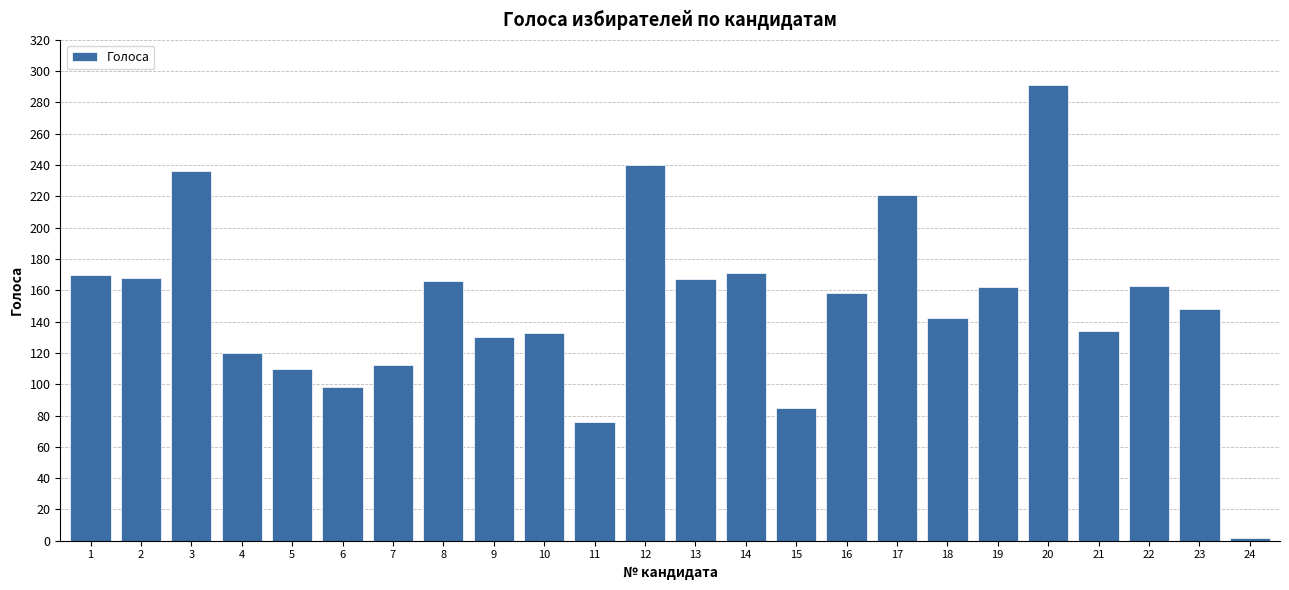

How many bars are there in total?

24